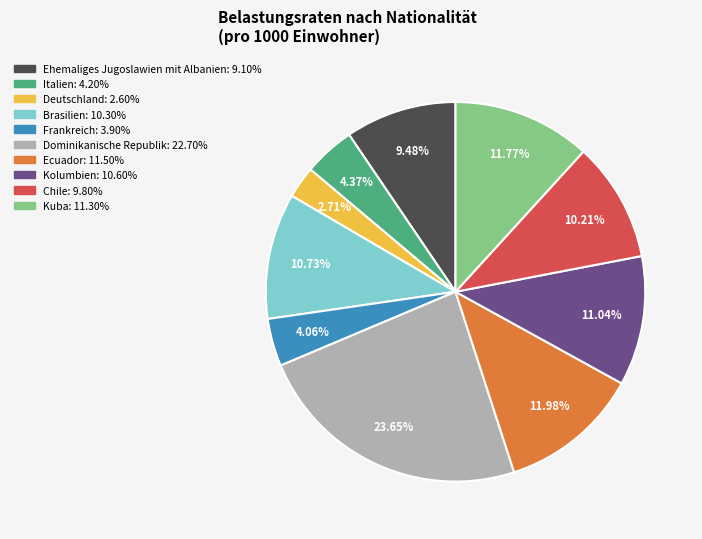

Is there a majority slice in this chart?

No